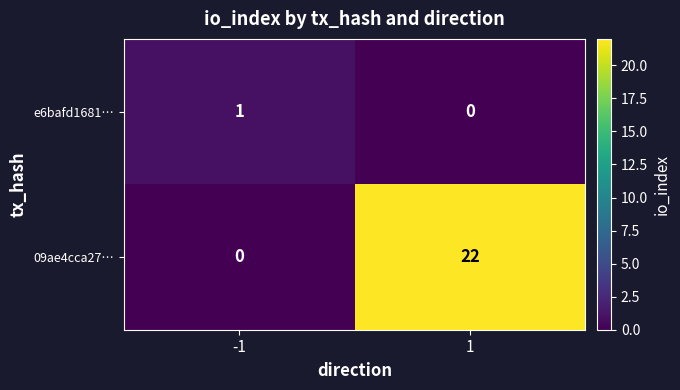

What is the sum of the 09ae4cca27… values at 1 and -1?

22